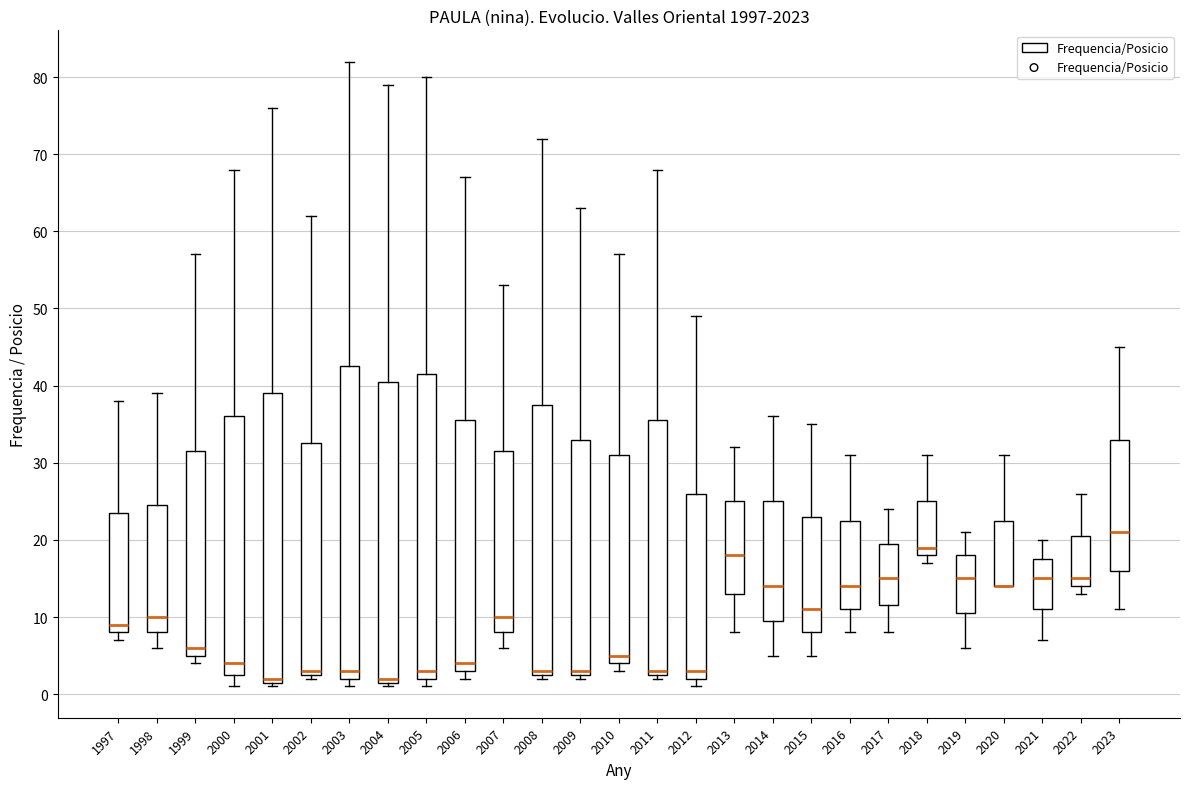

Which box is the tallest, from its lower edge to its upper edge?

2003